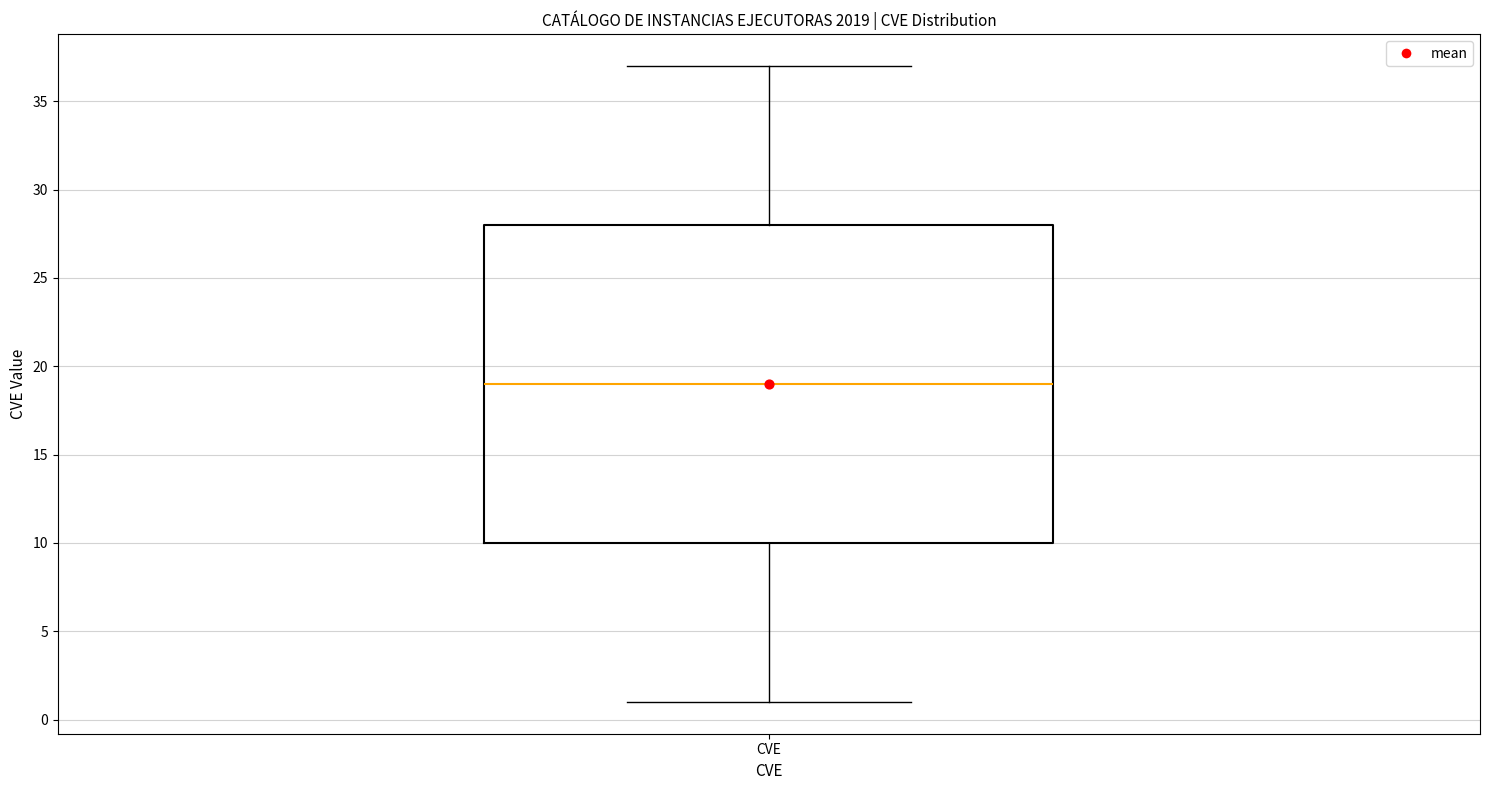

Transcribe this box plot: give where the median line is, the range the box spans, and where the two whiskers end, as read against the y-axis. The values are not printed on the chart, so give them approximately, as read against the axis.

median 19, box 10 to 28, whiskers 1 to 37